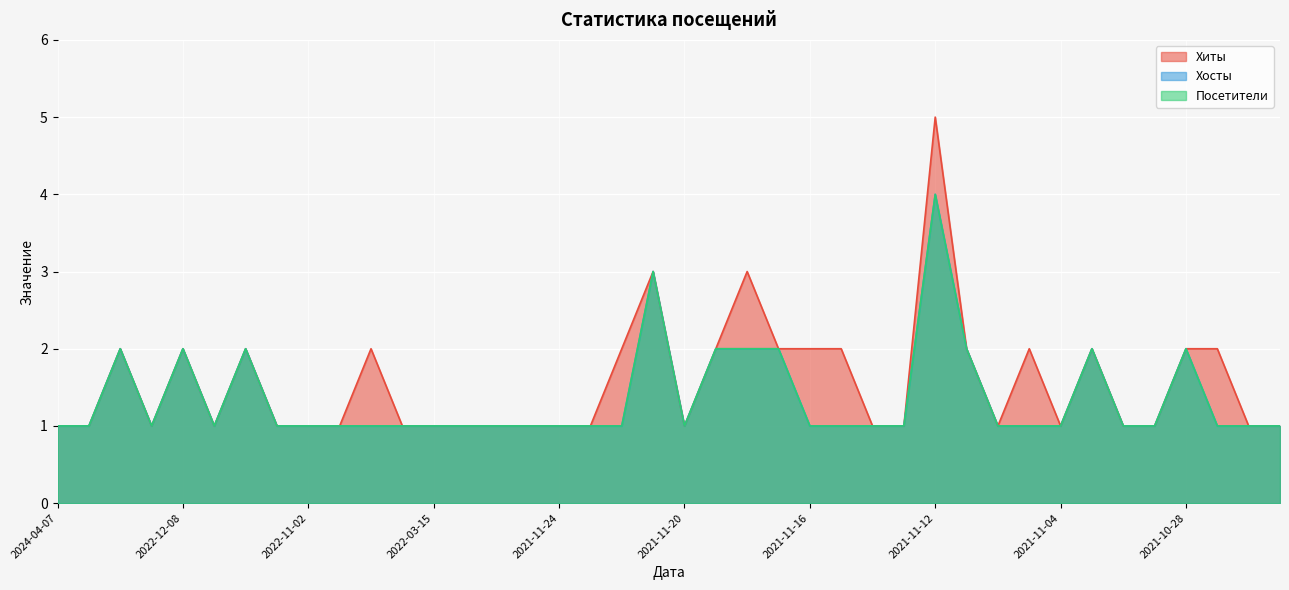

Is the value of Посетители at 2021-12-02 greater than the value of Хосты at 2021-11-17?

No